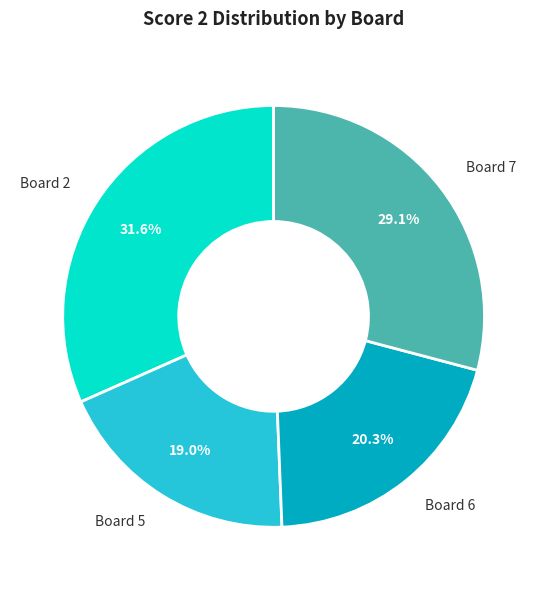

What is the largest slice in the pie chart?

Board 2